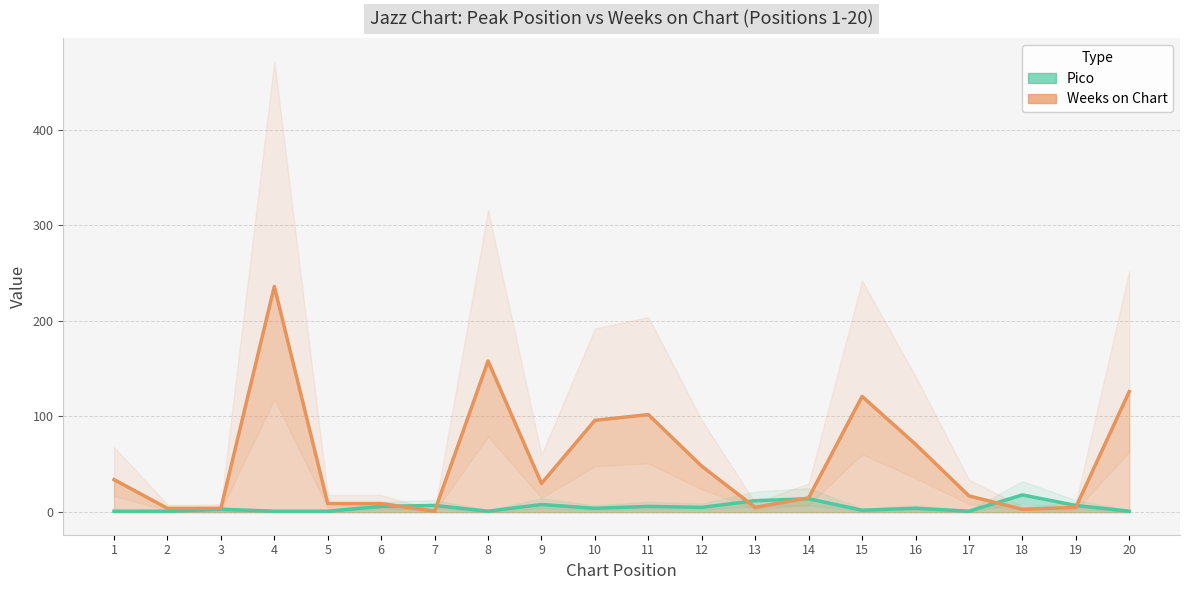

Which series changed the most between 5 and 20?

Weeks on Chart